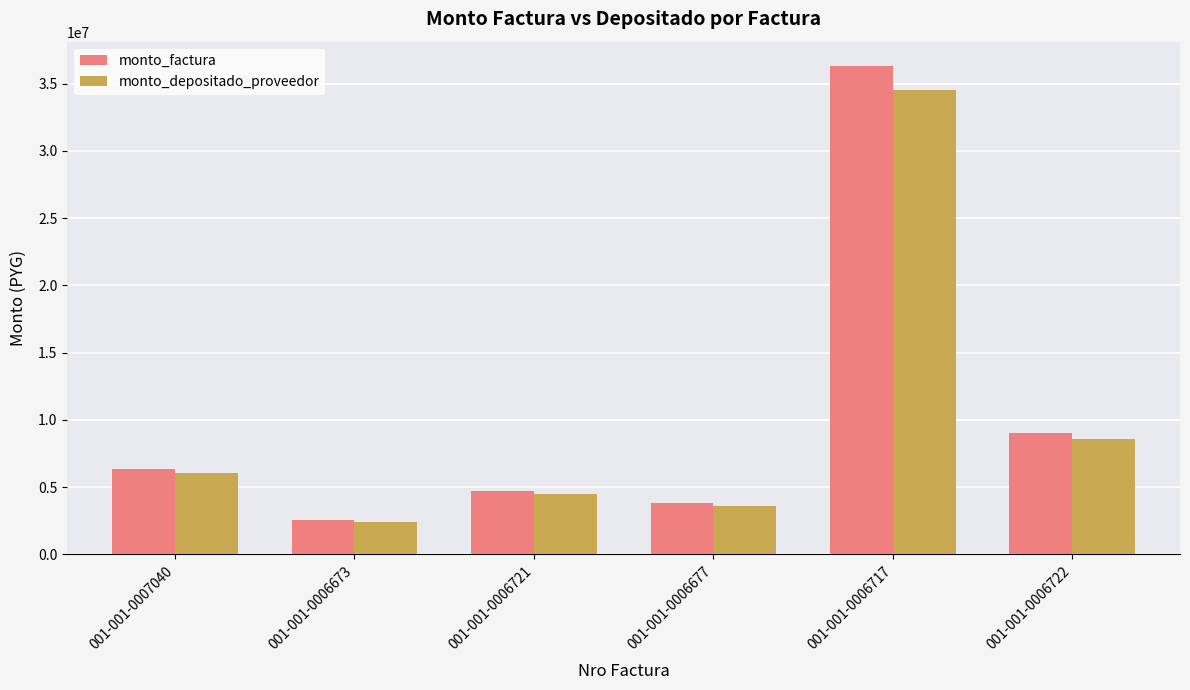

What is the difference between the second highest and minimum values in the monto_depositado_proveedor series?

6209911